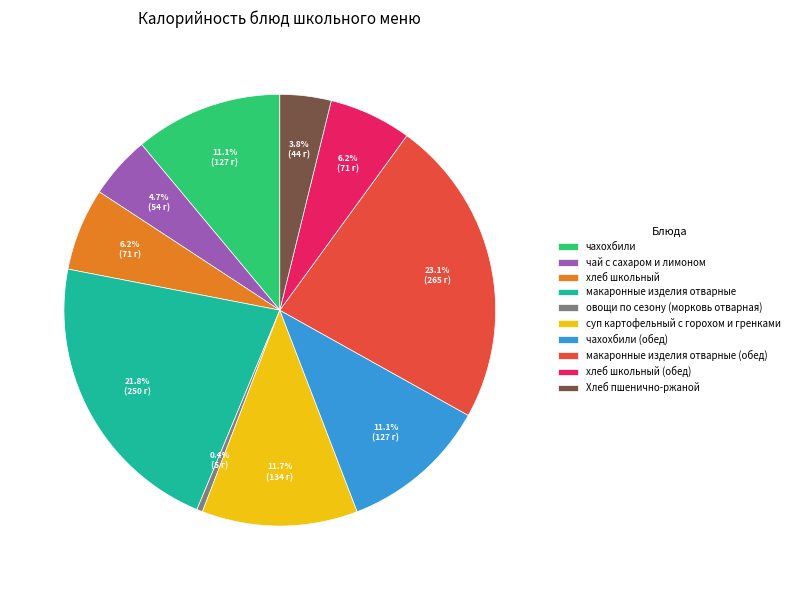

Which category has the biggest portion of the pie?

макаронные изделия отварные (обед)